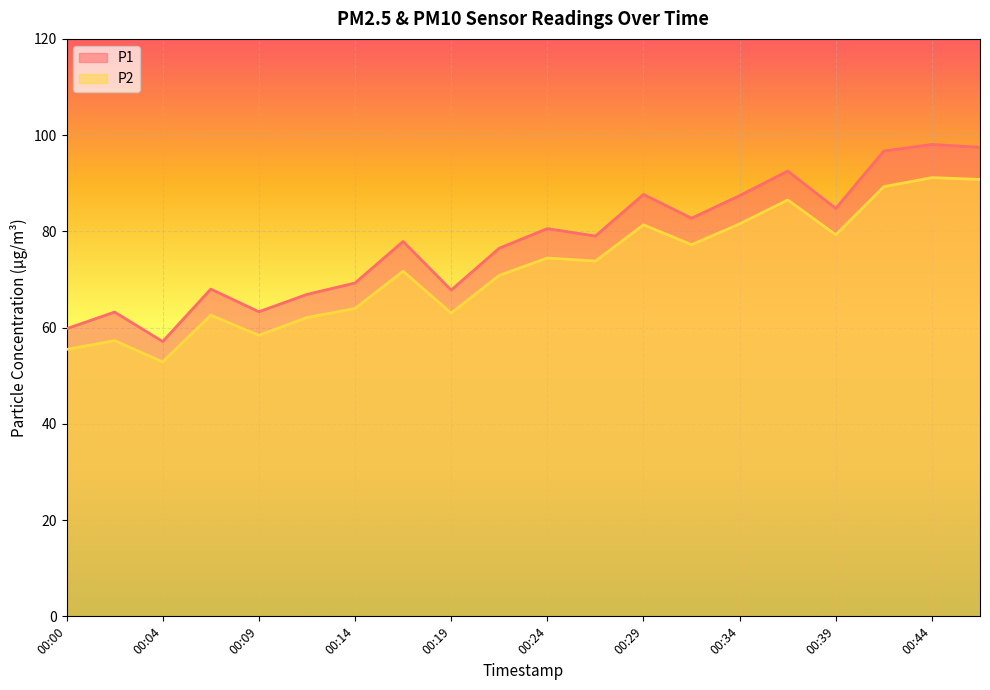

List the series in order of their overall mean, highest first.

P1, P2